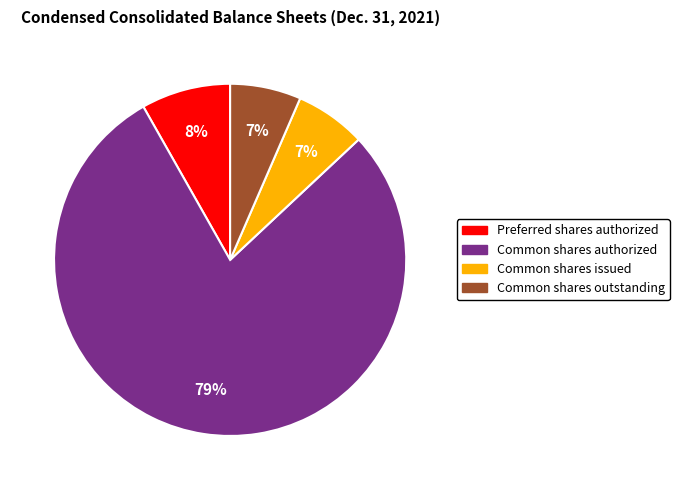

To the nearest percent, what is the average slice percentage?

25%